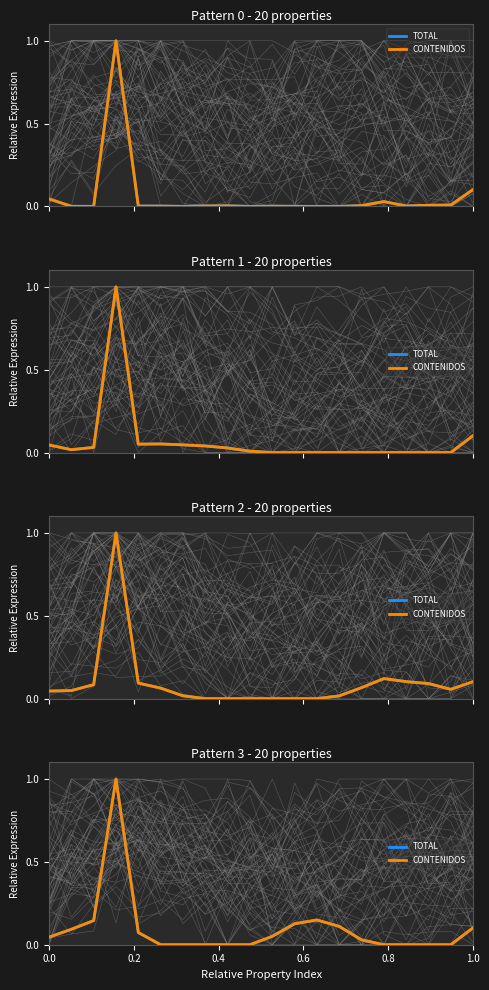

At which label does TOTAL reach its minimum?

1.0